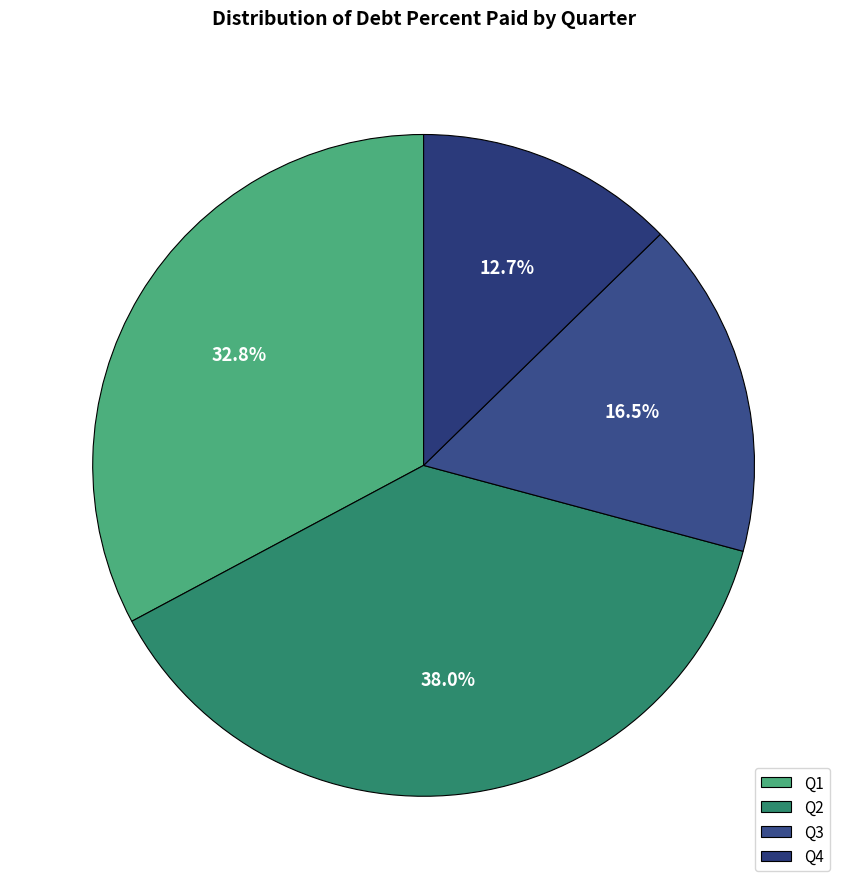

Which slice is the largest?

Q2